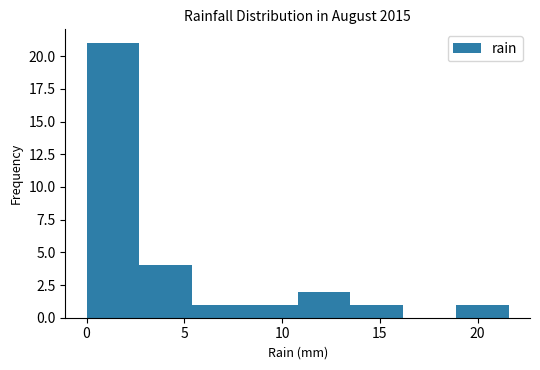

Reading left to right, list every bar in this chart as the range it spans on the x-axis followed by its height. Neither the bar edges nor the heights are printed on the chart, so give them approximately, as read against the axes.

0.0 to 2.7: 21
2.7 to 5.4: 4
5.4 to 8.1: 1
8.1 to 10.8: 1
10.8 to 13.5: 2
13.5 to 16.2: 1
16.2 to 18.9: 0
18.9 to 21.6: 1